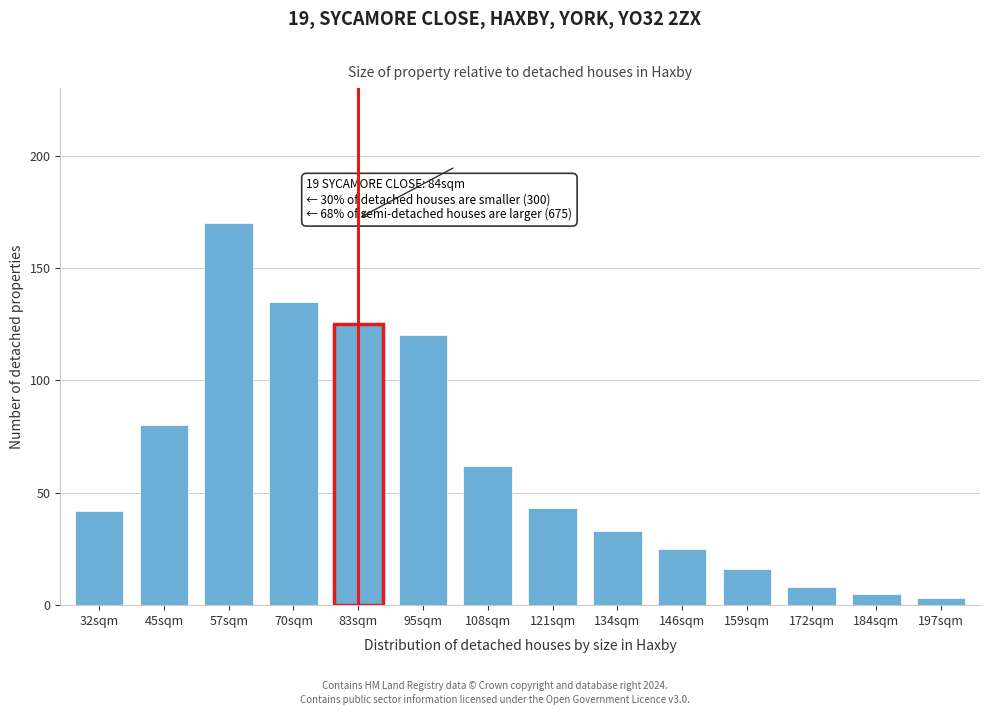

Reading right to left, list all the values displayed in this chart.

3	5	8	16	25	33	43	62	120	125	135	170	80	42